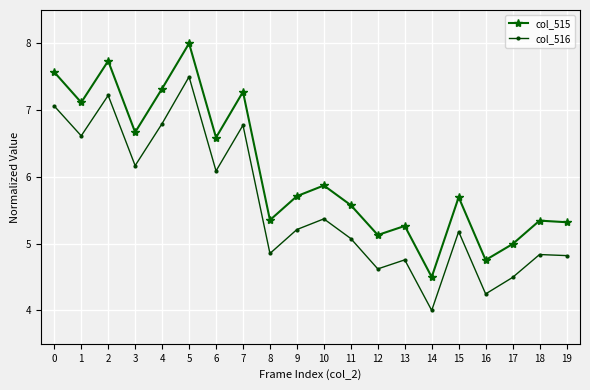

Rank the series at 14 from highest to lowest value.

col_515, col_516